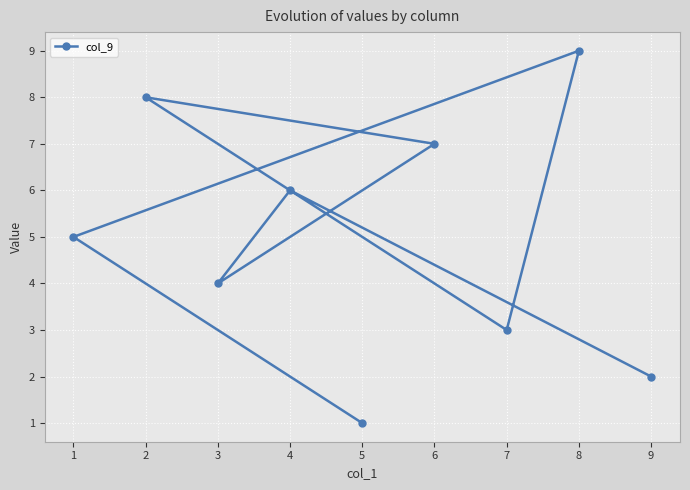

Count the values in the range 3 to 7.

5